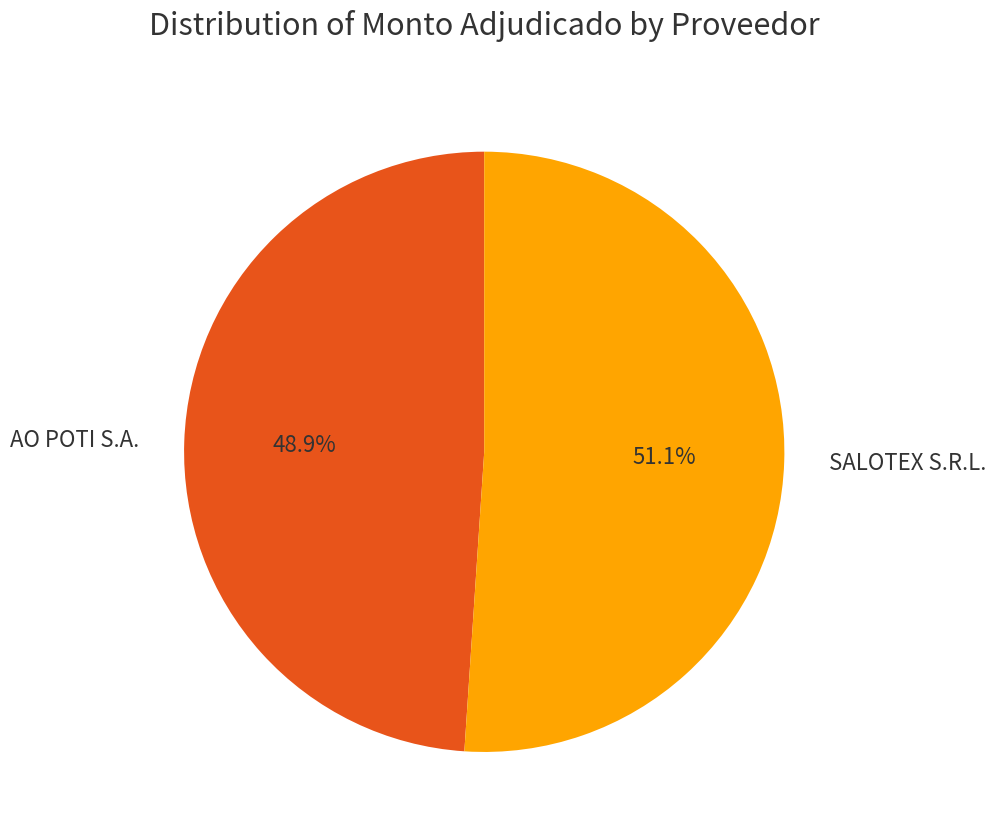

The AO POTI S.A. slice represents 62% of the pie. True or false?

False